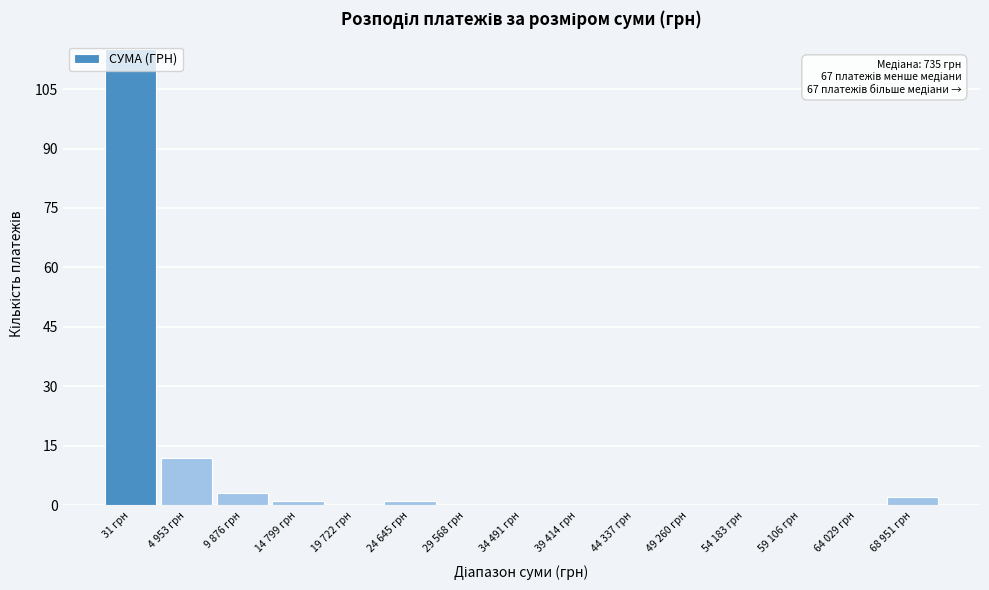

Where is the data nearest to the value 57?

4 953 грн